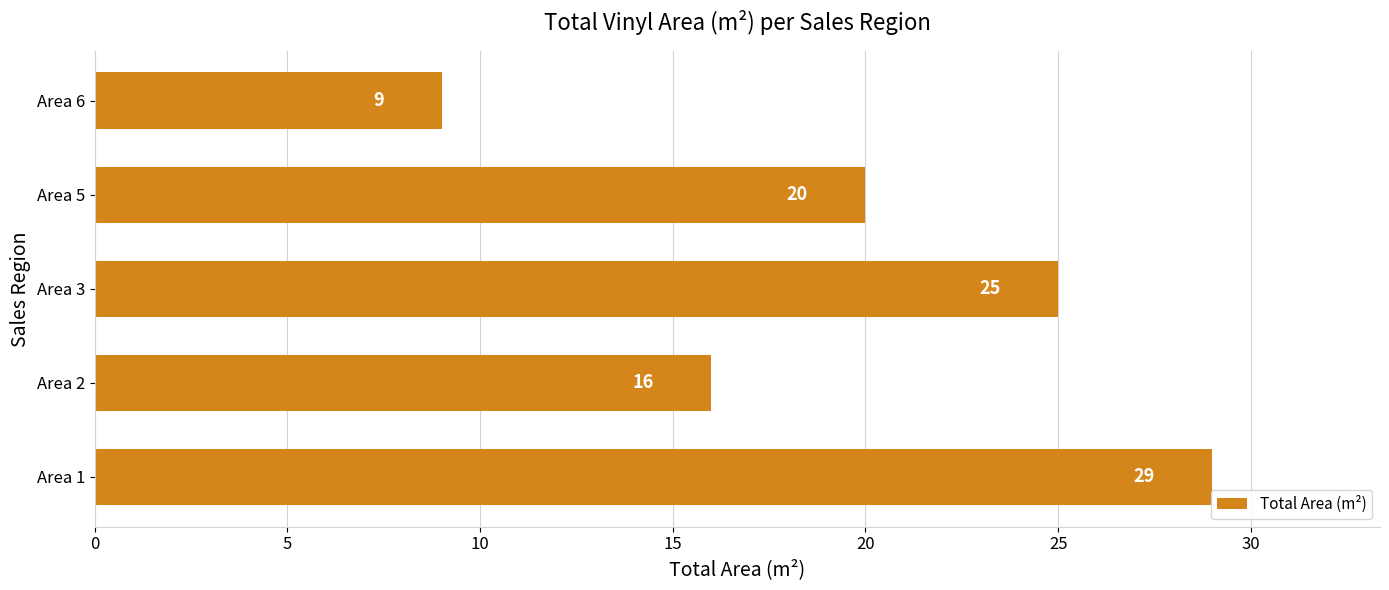

Rank the categories by value from lowest to highest.

Area 6, Area 2, Area 5, Area 3, Area 1